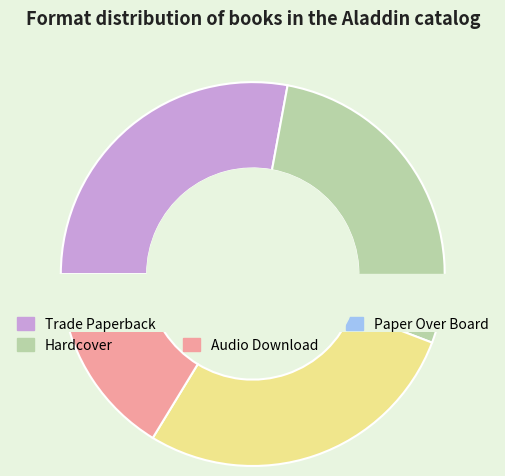

Count the number of slices in the pie.

5